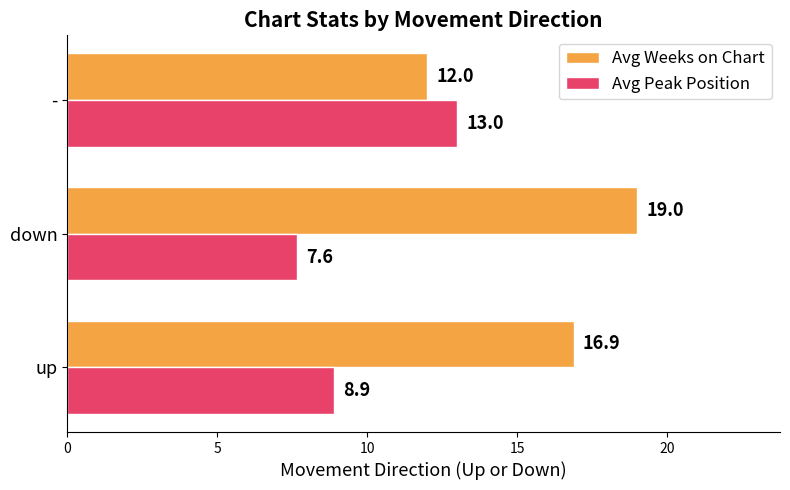

What is the sum of the Avg Weeks on Chart values at up and down?

35.9